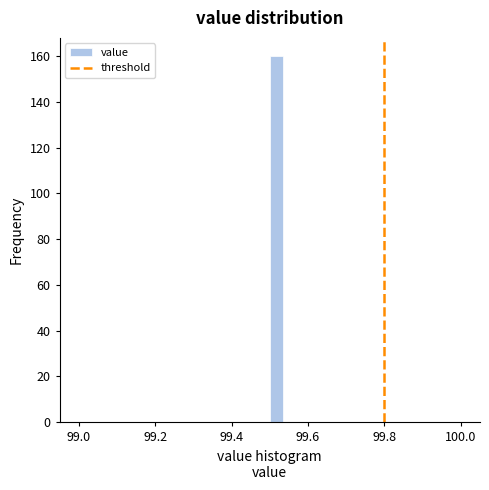

Read against the x-axis, roughly where is the centre of the tallest bar?

99.52